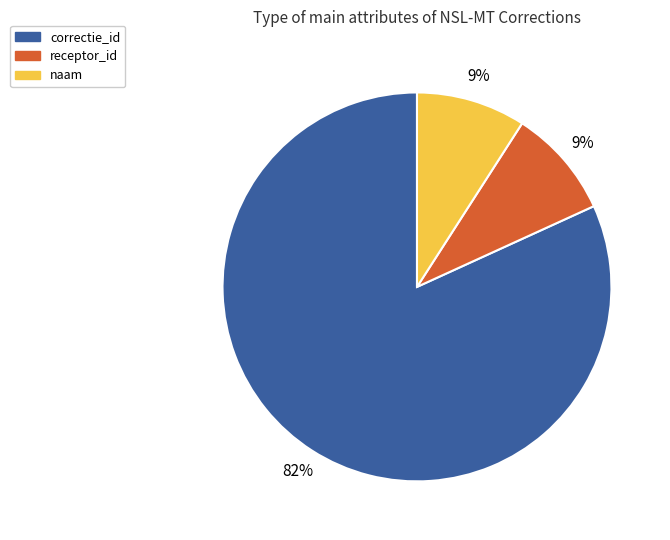

Is it true that receptor_id is 9% of the pie?

True